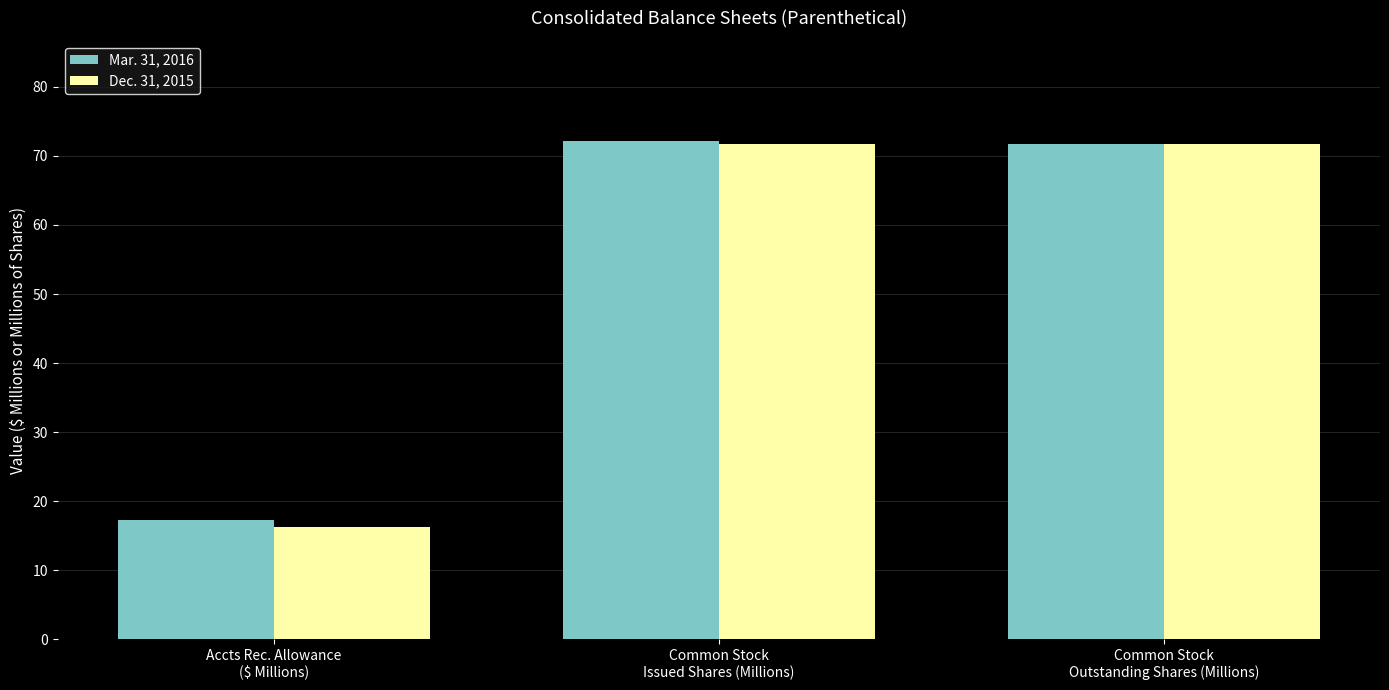

Rank the series at Accts Rec. Allowance
($ Millions) from lowest to highest value.

Dec. 31, 2015, Mar. 31, 2016